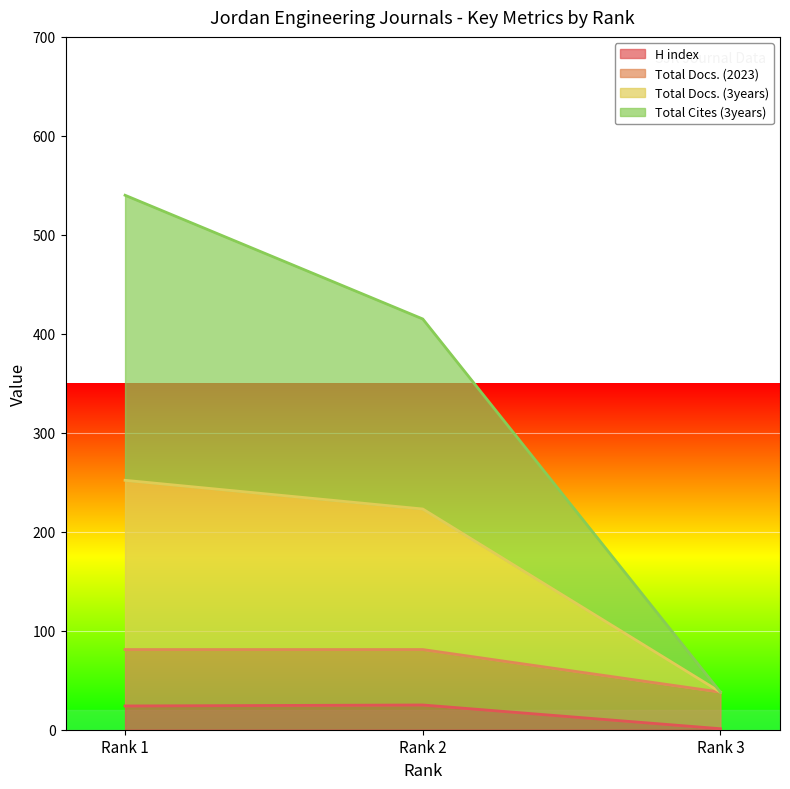

List the labels in order of Total Cites (3years) value, largest first.

Rank 1, Rank 2, Rank 3